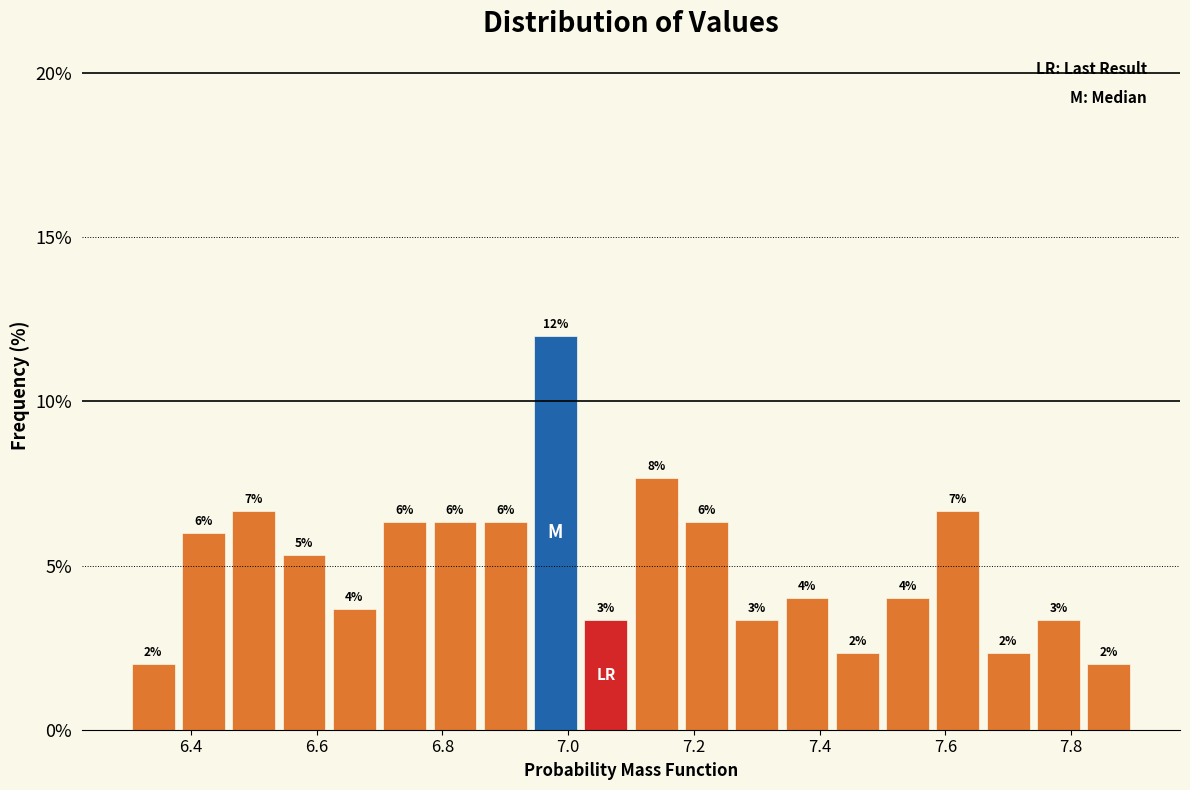

Which range on the x-axis has the tallest bar?

6.94 to 7.02